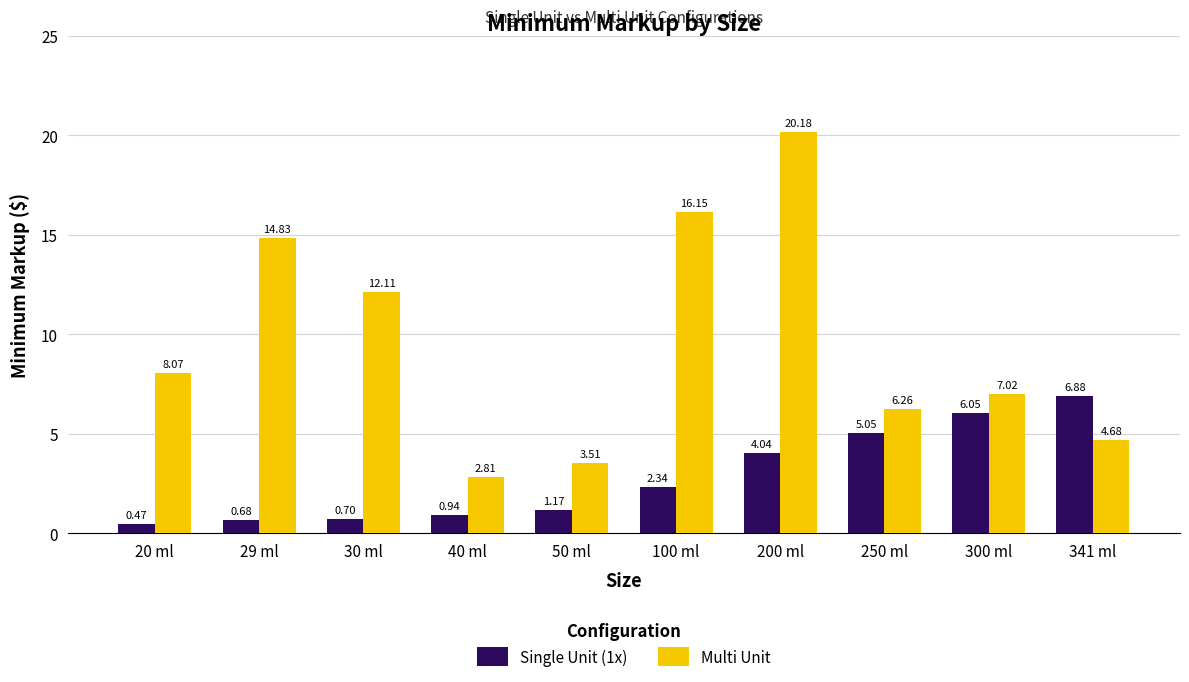

List the labels in order of Single Unit (1x) value, smallest first.

20 ml, 29 ml, 30 ml, 40 ml, 50 ml, 100 ml, 200 ml, 250 ml, 300 ml, 341 ml